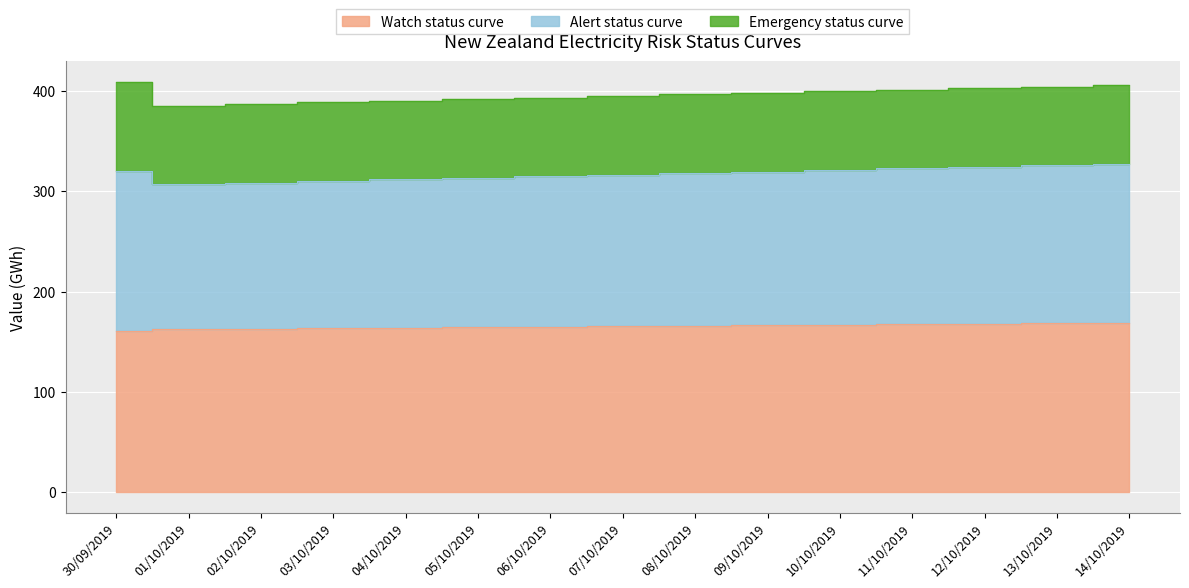

What is the average value of the Watch status curve series?

165.3